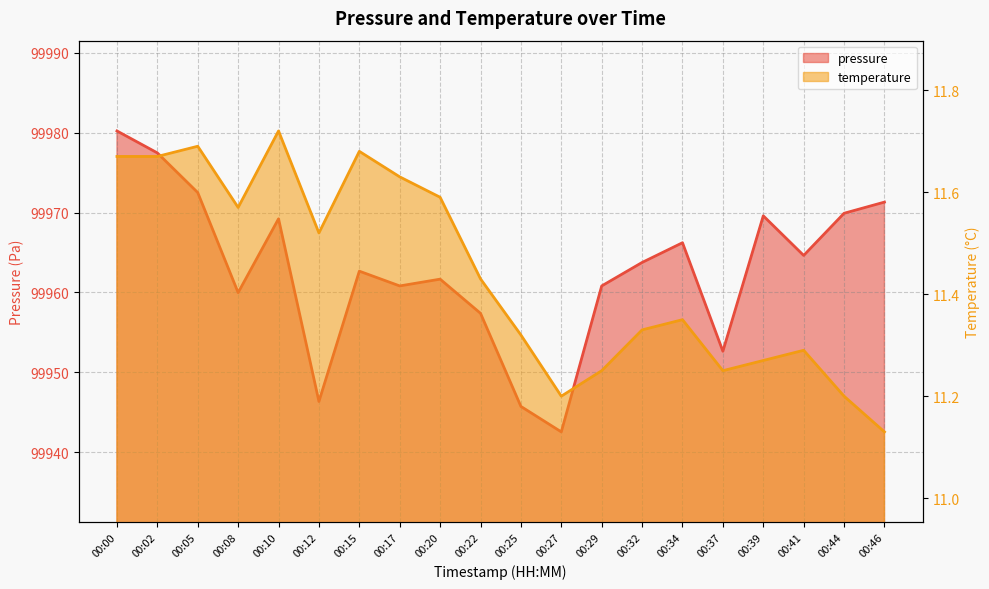

The pressure series shows 55103.5 at 00:02. True or false?

False